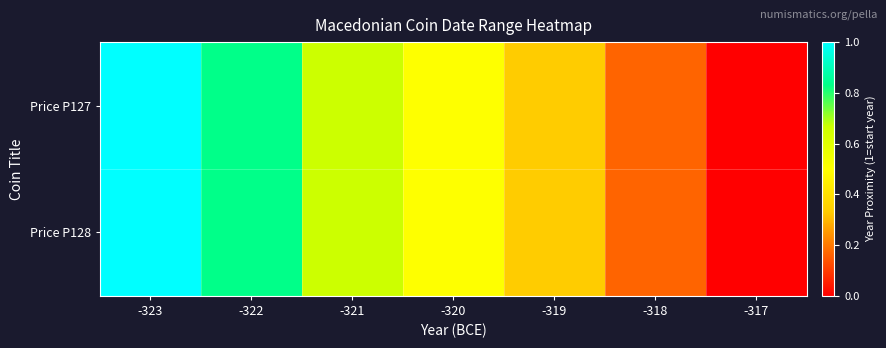

At which category is the sum across all series the highest?

-323